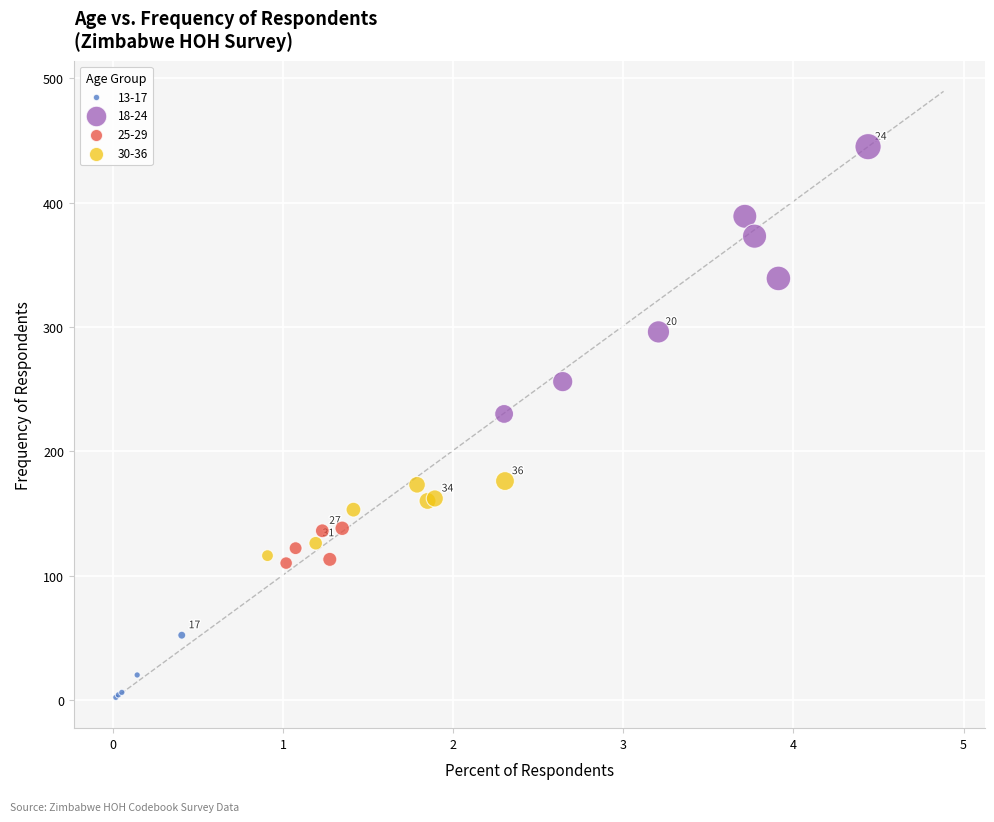

What are all the series names shown in the legend?

13-17, 18-24, 25-29, 30-36